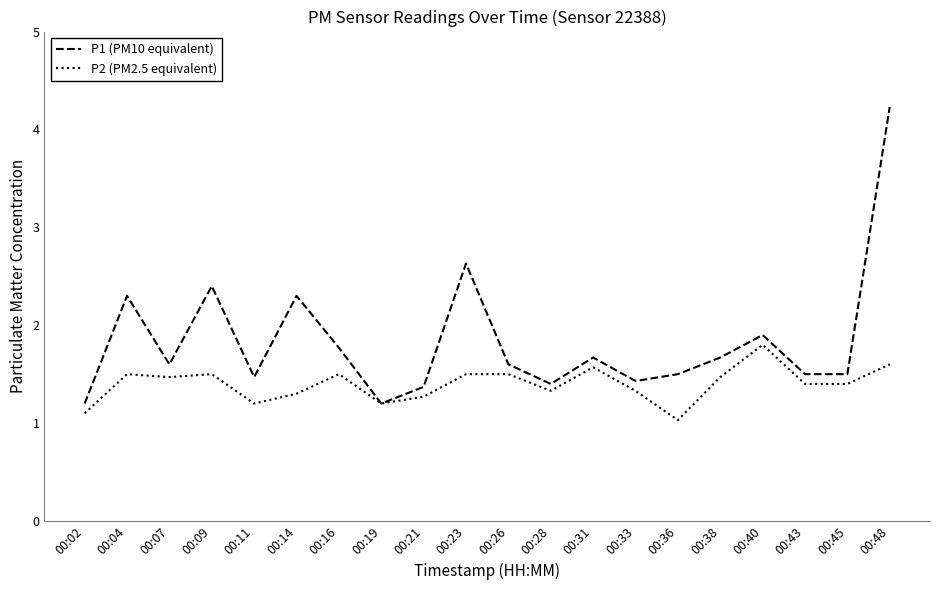

Where is P1 (PM10 equivalent) nearest to the value 2?

00:40